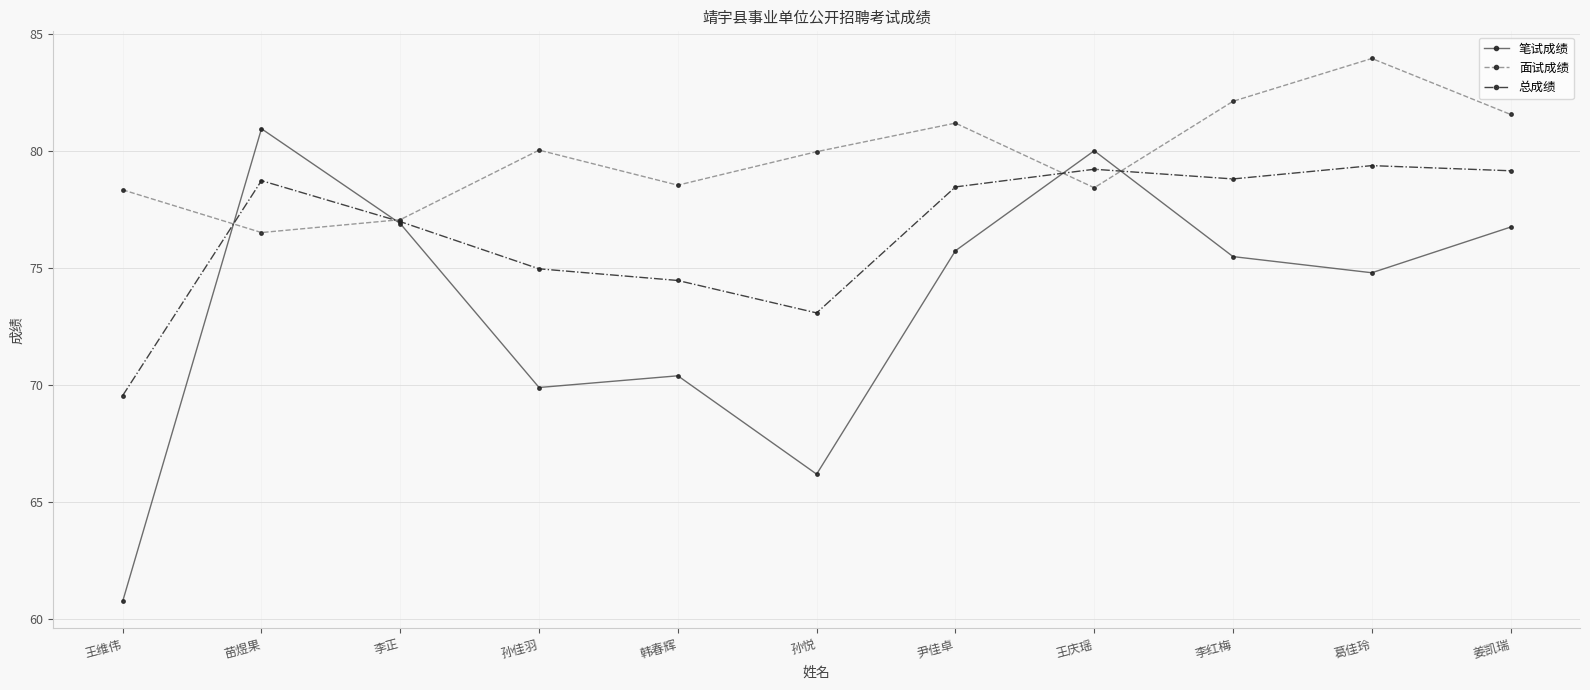

What are all the series names shown in the legend?

笔试成绩, 面试成绩, 总成绩